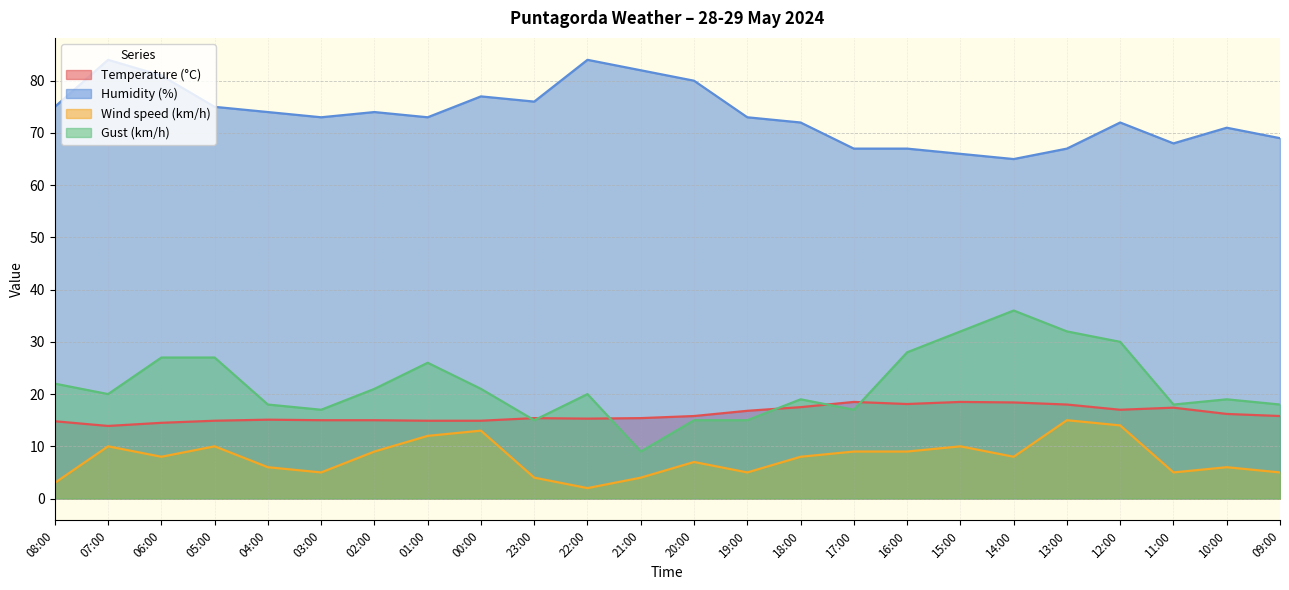

Rank the categories by Temperature (°C) value from highest to lowest.

17:00, 15:00, 14:00, 16:00, 13:00, 18:00, 11:00, 12:00, 19:00, 10:00, 20:00, 09:00, 23:00, 21:00, 22:00, 04:00, 03:00, 02:00, 05:00, 01:00, 00:00, 08:00, 06:00, 07:00